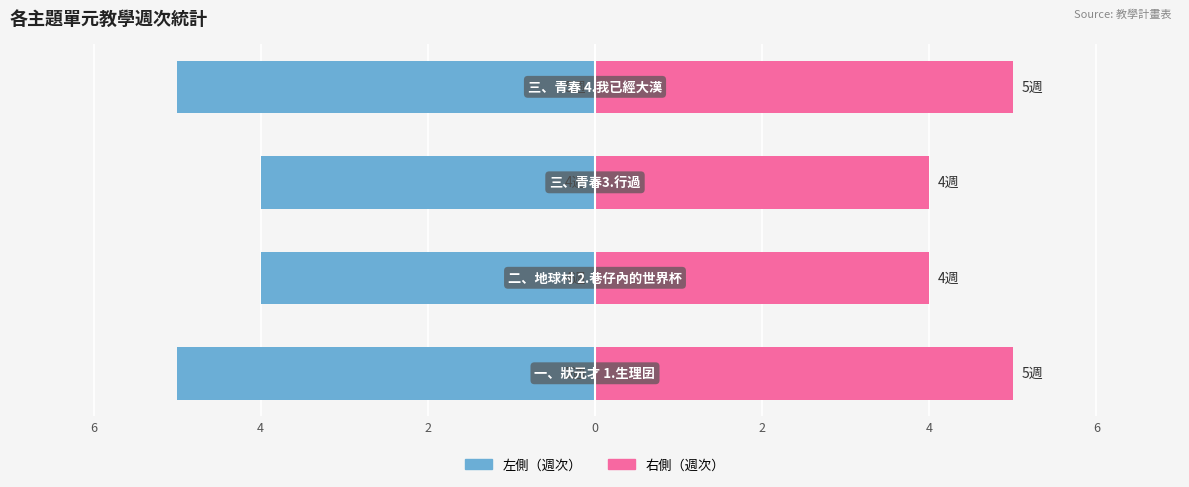

Which series has the largest total across all categories?

右側（週次）